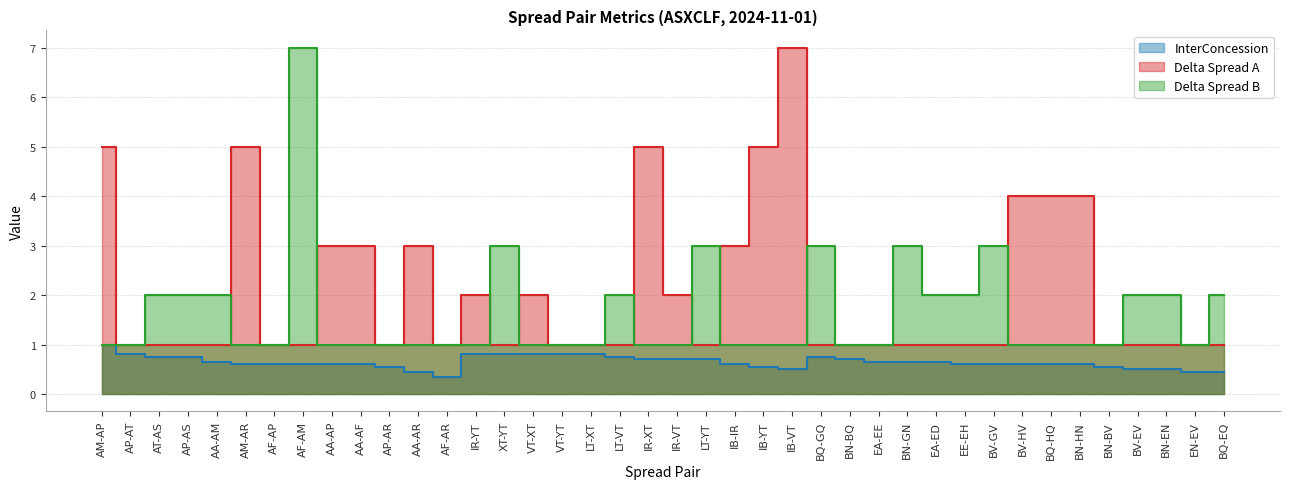

What is the sum of all InterConcession values?

25.6